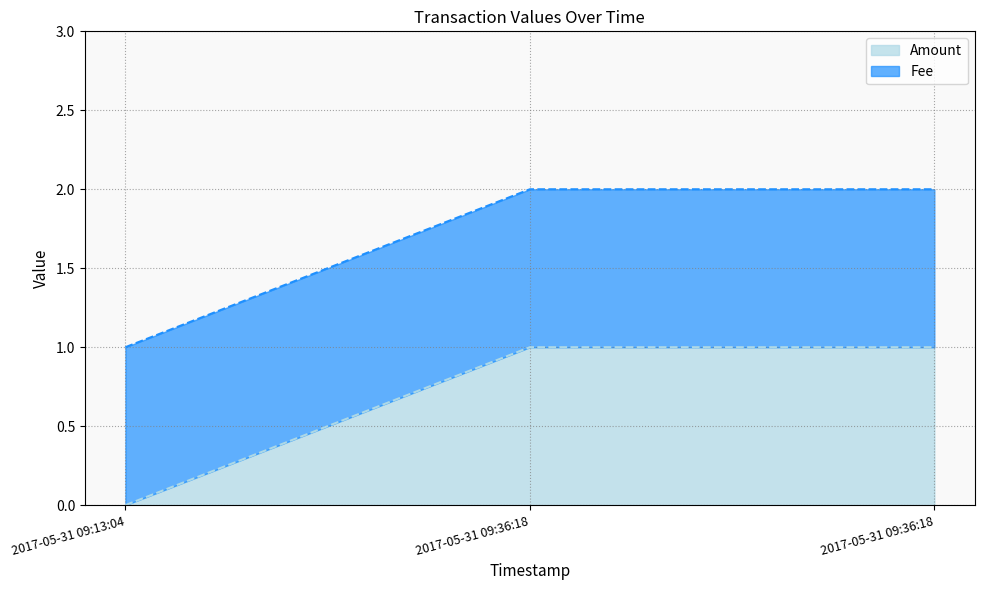

Does the chart have visible grid lines?

Yes